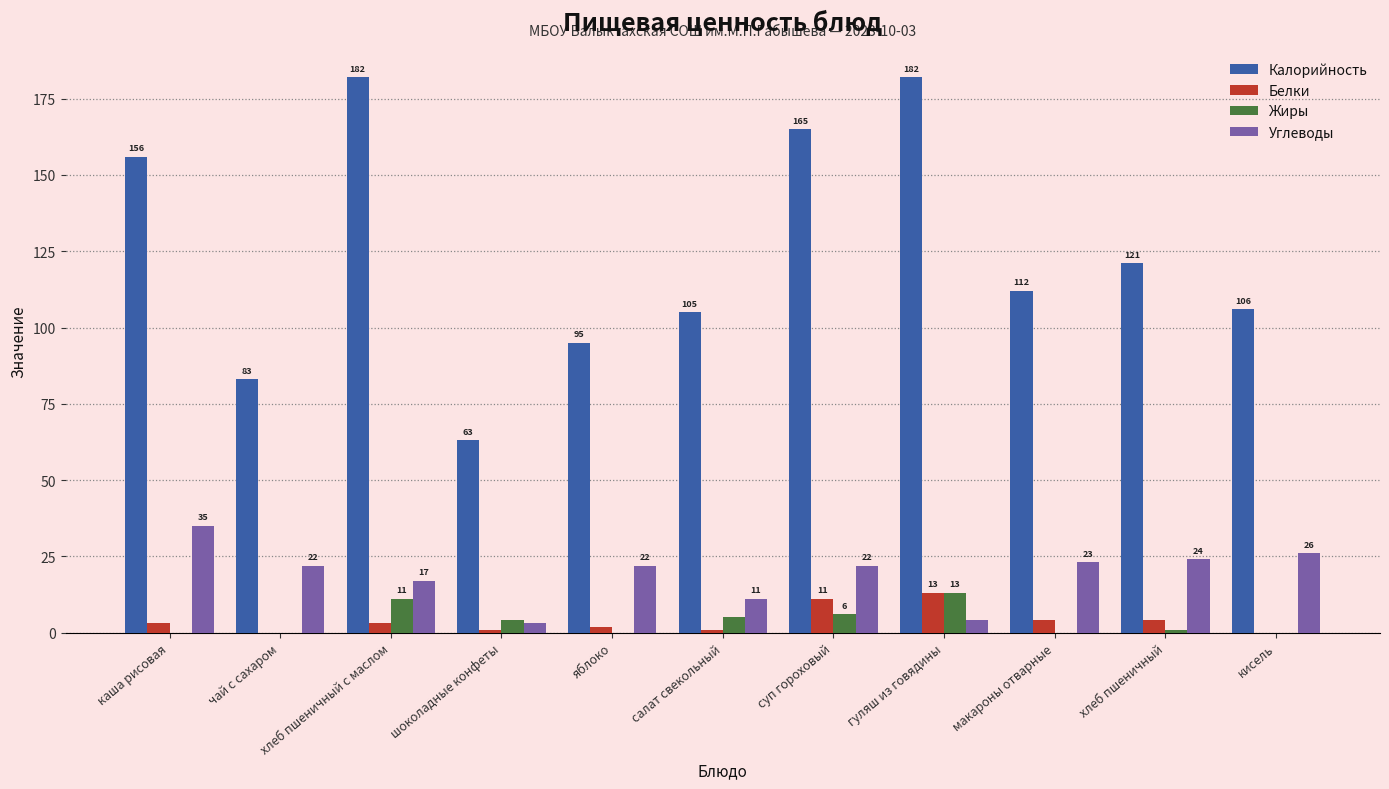

What is the highest value of the Белки series?

13.0